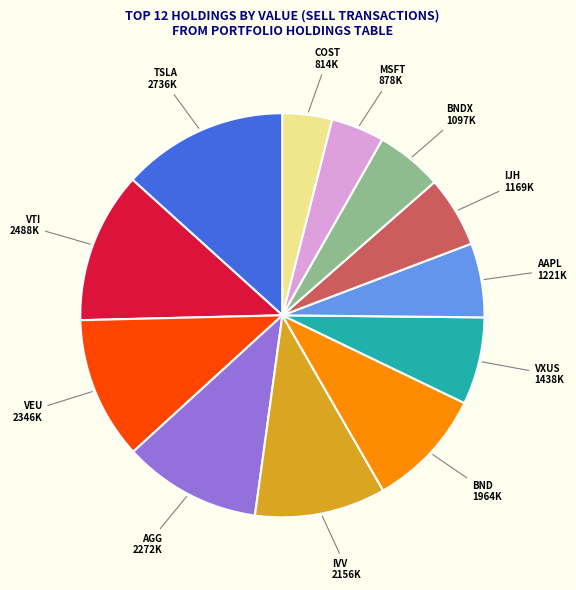

Is there any slice that represents more than half of the pie?

No